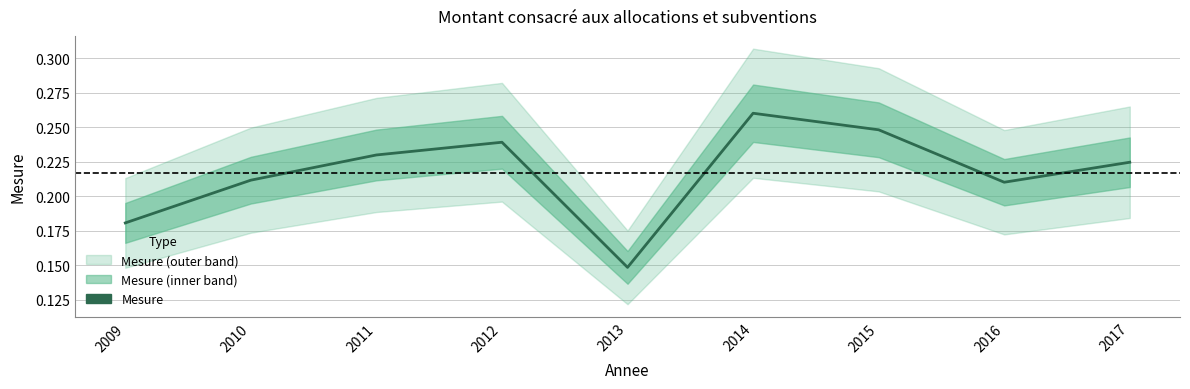

What is the sum of the values at 2012 and 2015?

0.5